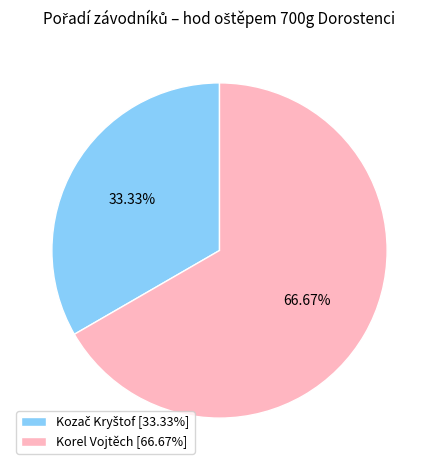

Does any single category account for the majority?

Yes